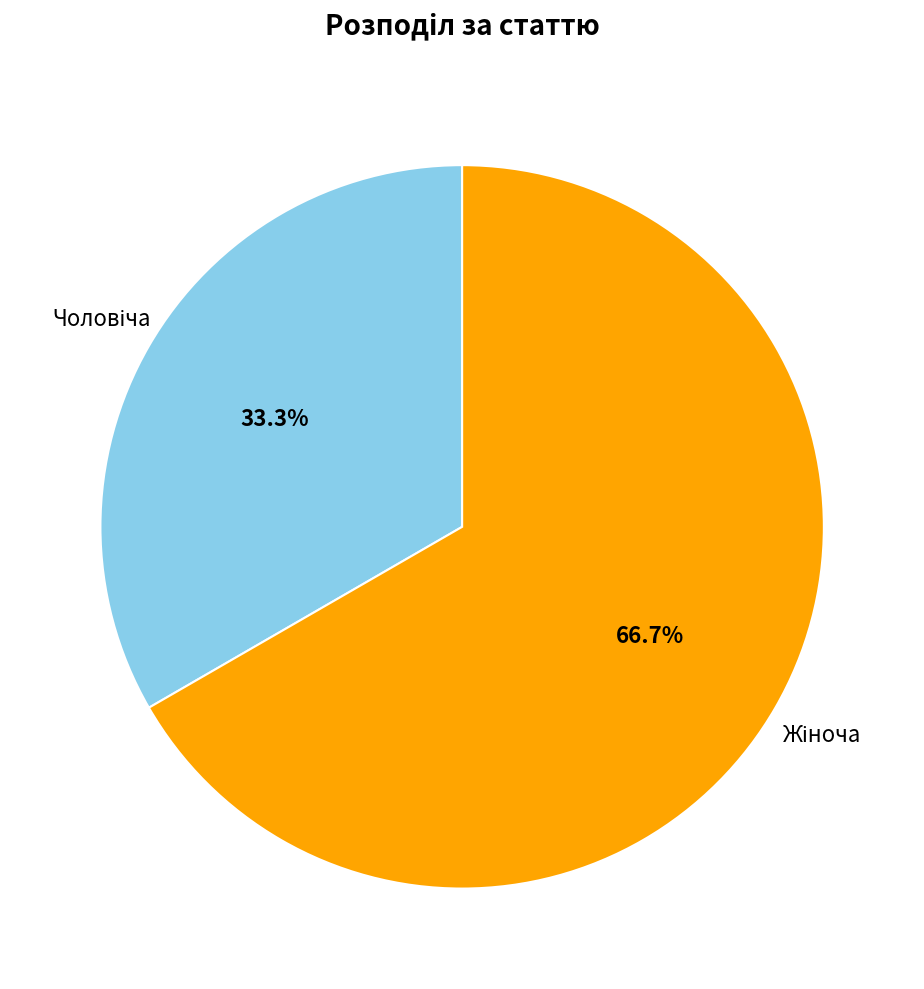

Is there any slice that represents more than half of the pie?

Yes